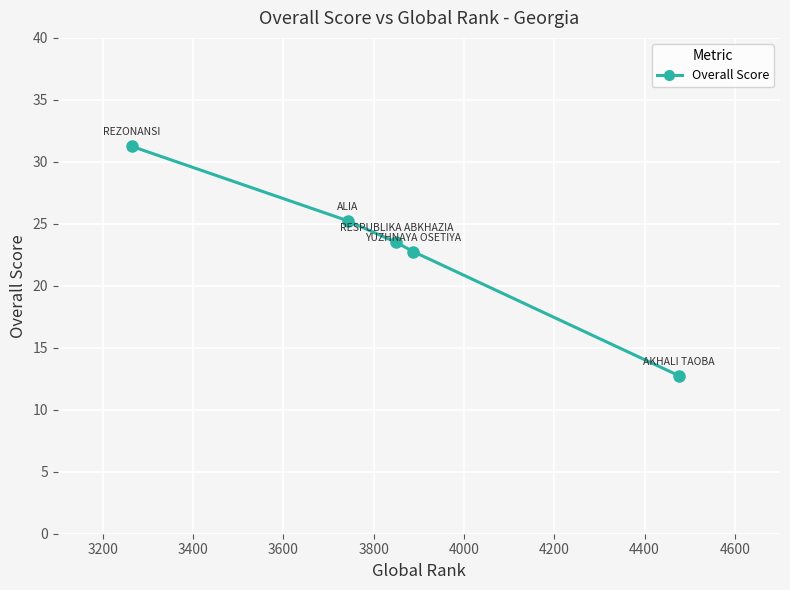

What is the difference between the second highest and second lowest values?

2.5